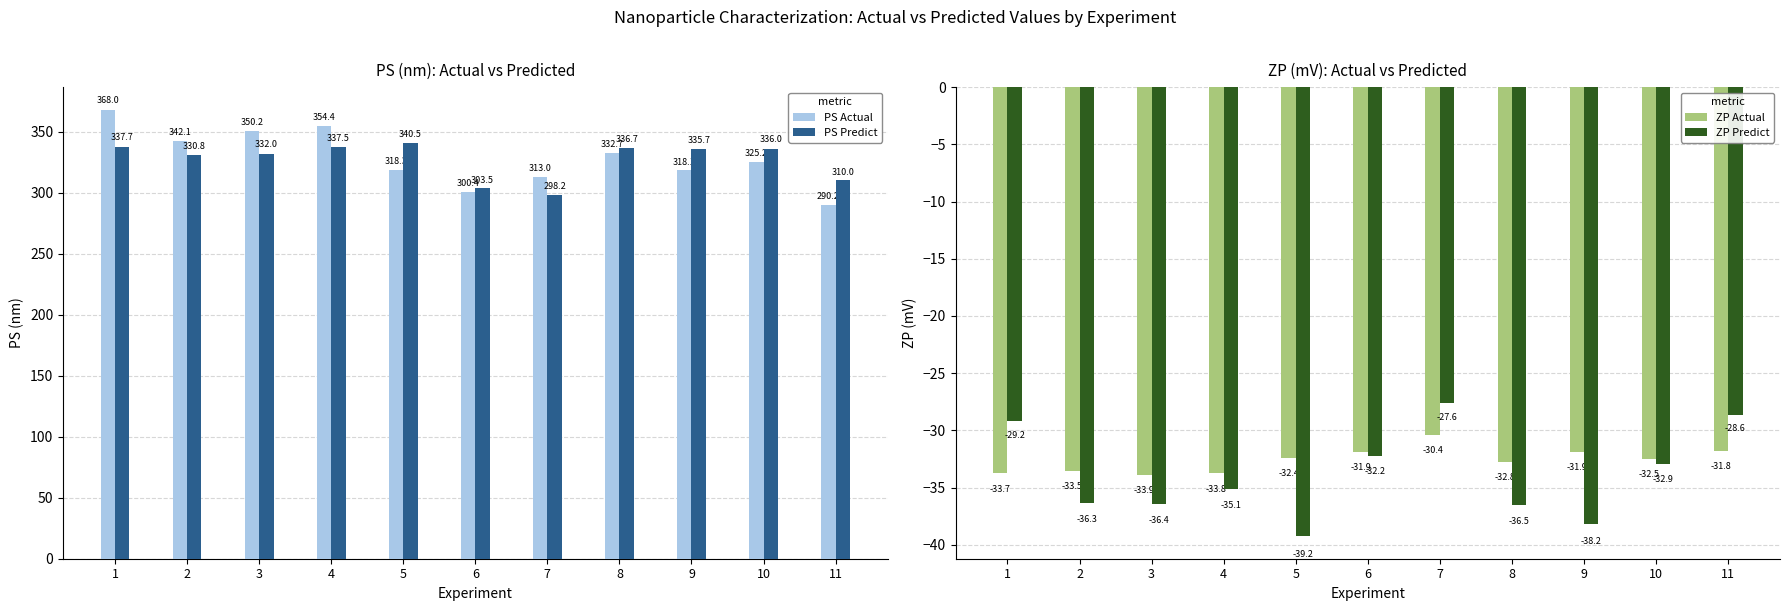

What is the value of the ZP Predict bar at the 10th from the left?

-32.9